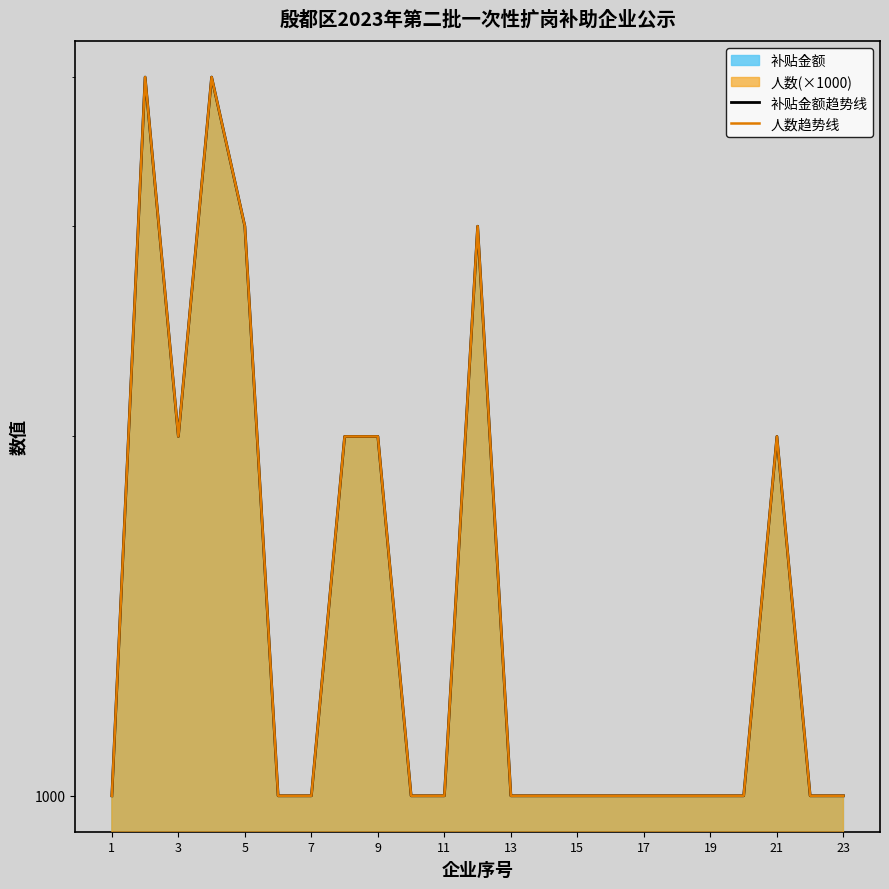

True or false: 人数趋势线 has a value of 1000 at 19.

True